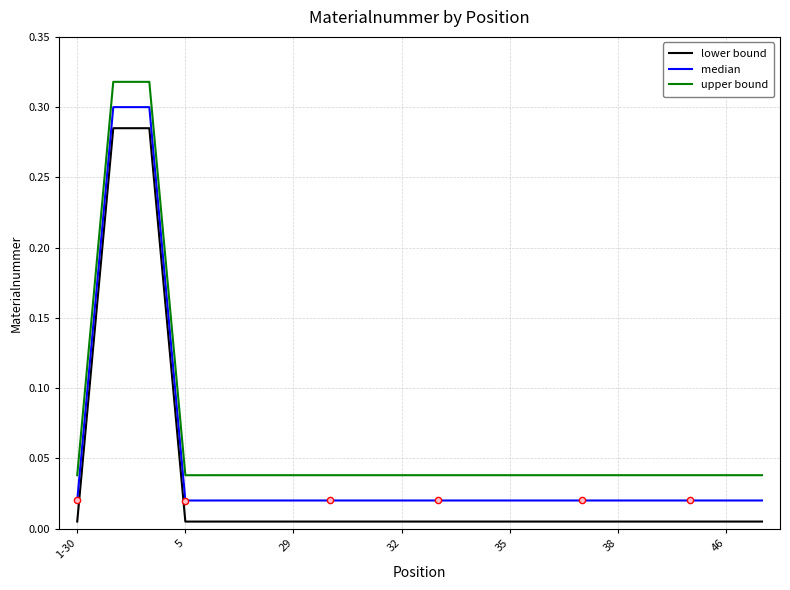

Which series has the largest total across all categories?

upper bound